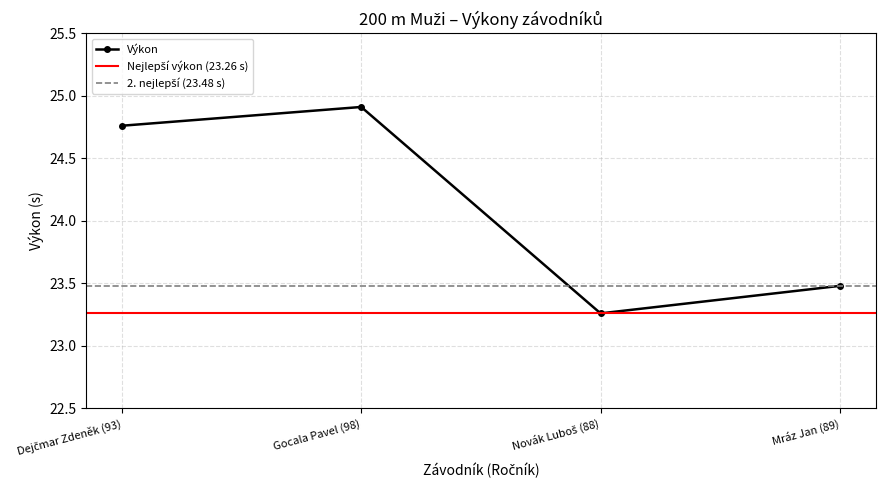

Reading left to right, what are all the values shown in this chart?

24.8	24.9	23.3	23.5